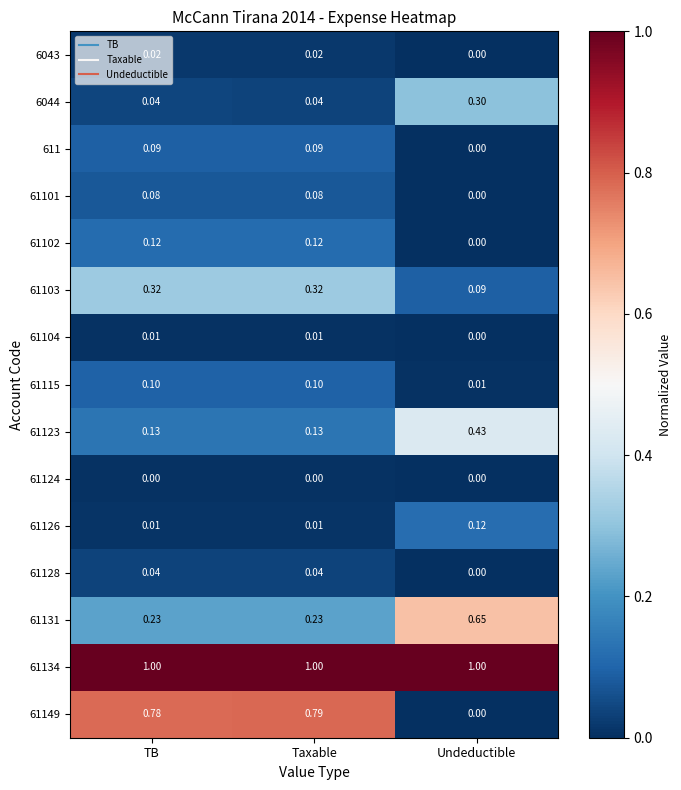

Is the value of 61126 at Taxable greater than the value of 61149 at TB?

No